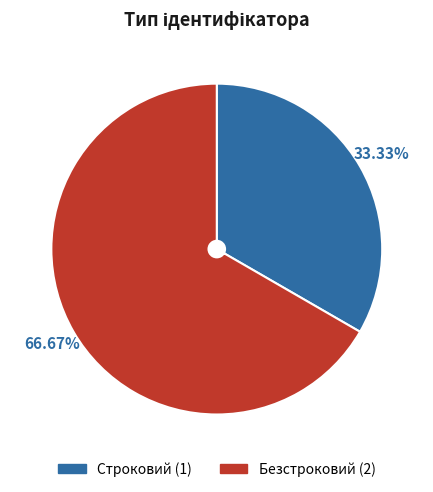

What is the majority slice?

Безстроковий